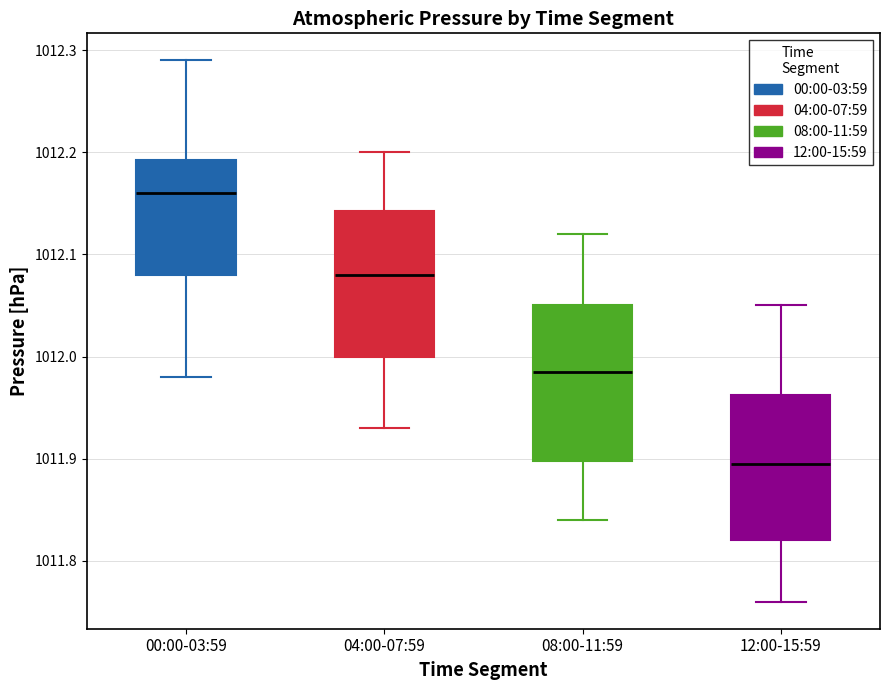

Reading left to right, read every box against the y-axis: the position of its median line, the range the box covers, and the ends of its whiskers. The values are not printed on the chart, so give them approximately, as read against the axis.

00:00-03:59: median 1012.16, box 1012.08 to 1012.19, whiskers 1011.98 to 1012.29
04:00-07:59: median 1012.08, box 1012.00 to 1012.14, whiskers 1011.93 to 1012.20
08:00-11:59: median 1011.99, box 1011.90 to 1012.05, whiskers 1011.84 to 1012.12
12:00-15:59: median 1011.90, box 1011.82 to 1011.96, whiskers 1011.76 to 1012.05